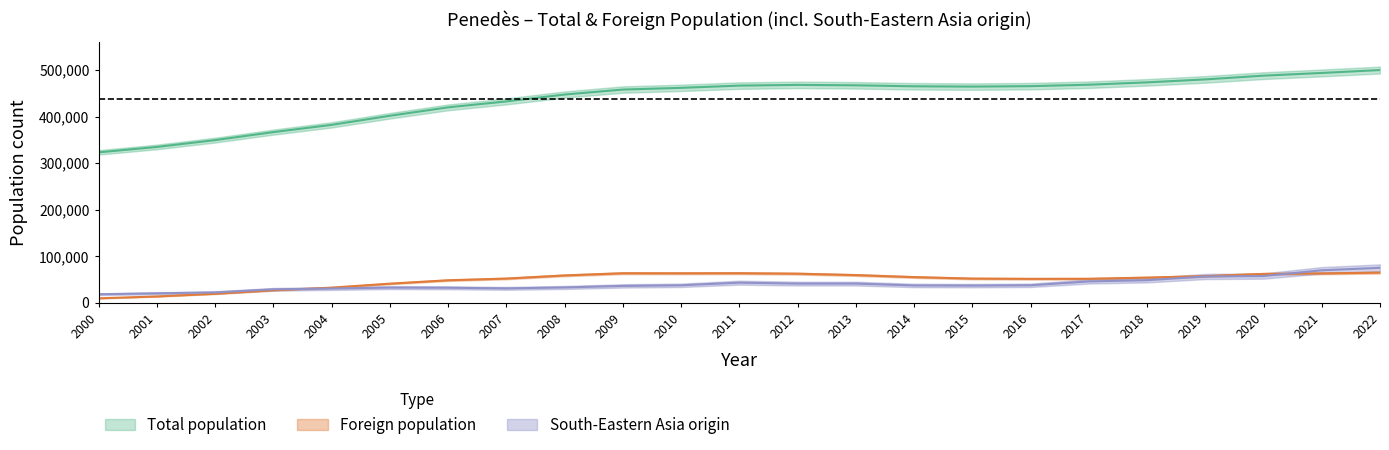

Where is the first local maximum for South-Eastern Asia origin?

2005